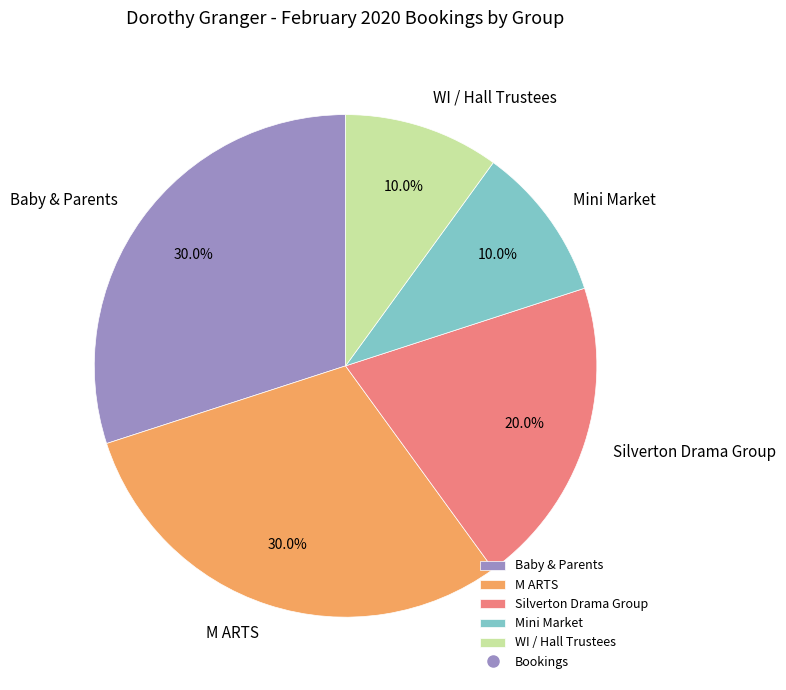

Does WI / Hall Trustees account for over 50% of the chart?

No